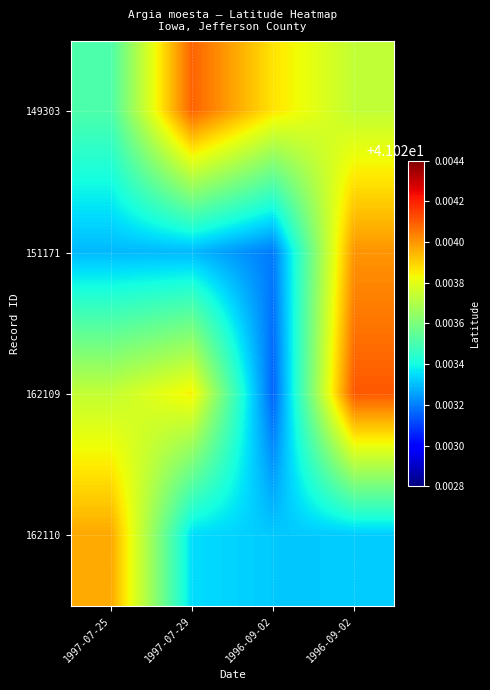

At how many categories does at least one series exceed 41?

4